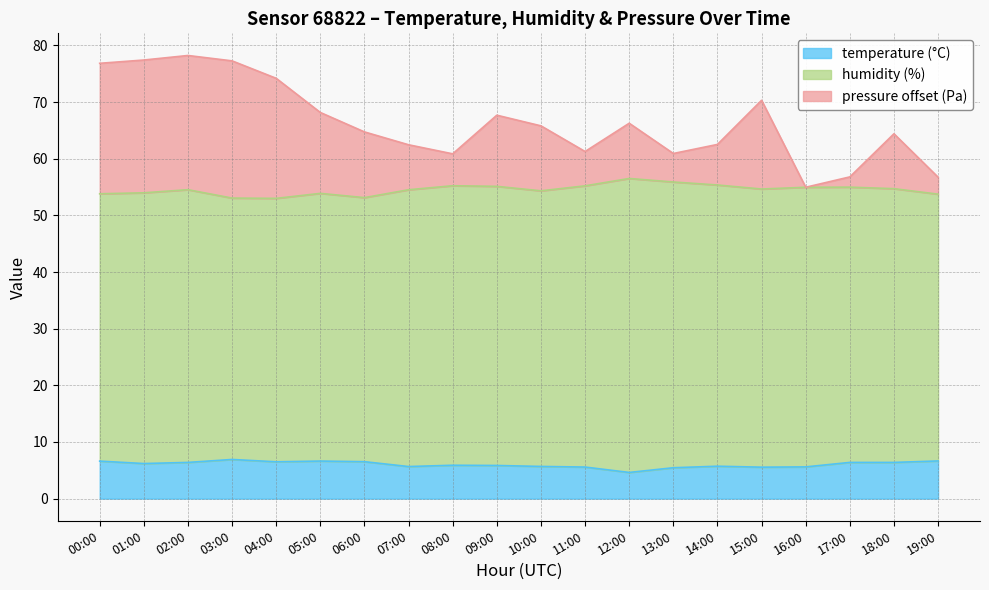

In temperature, how many points are higher than both neighbors (excluding endpoints)?

4